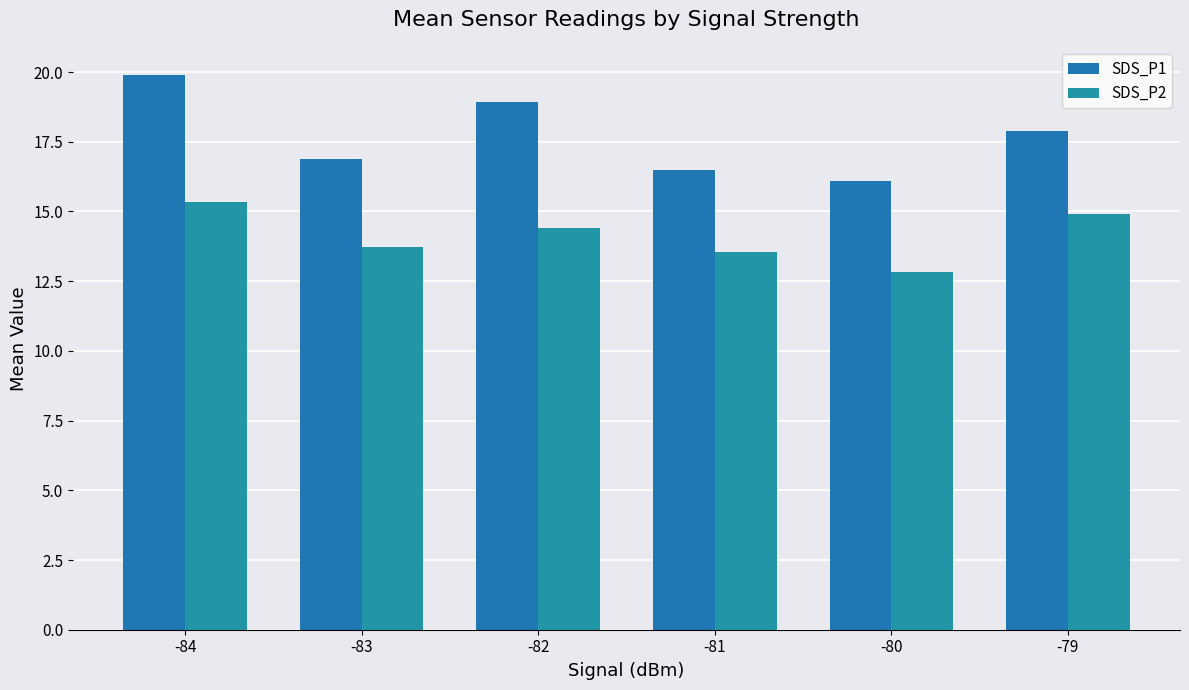

Which series changed the most between -80 and -79?

SDS_P2